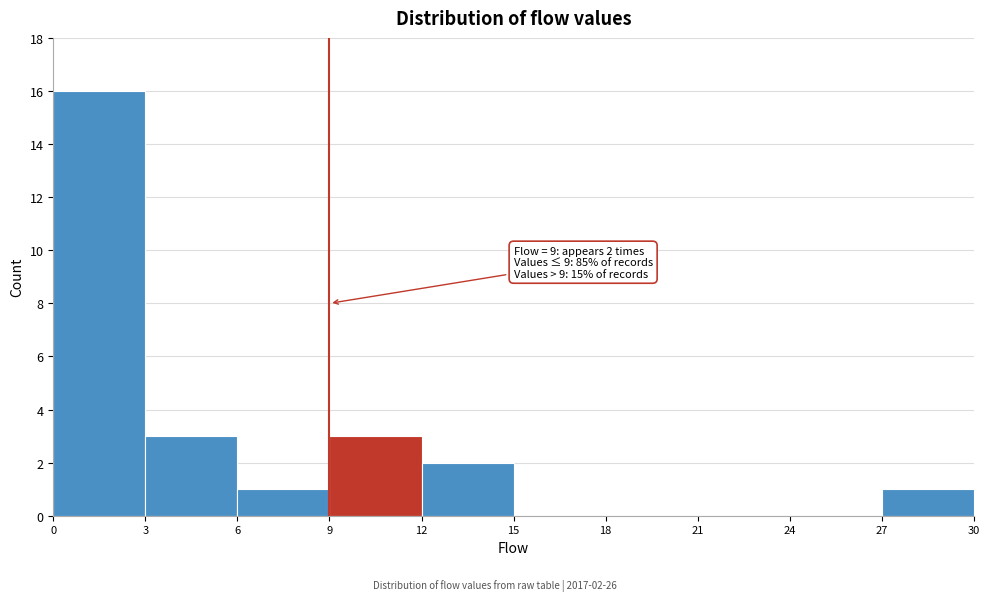

Which range on the x-axis has the tallest bar?

0 to 3